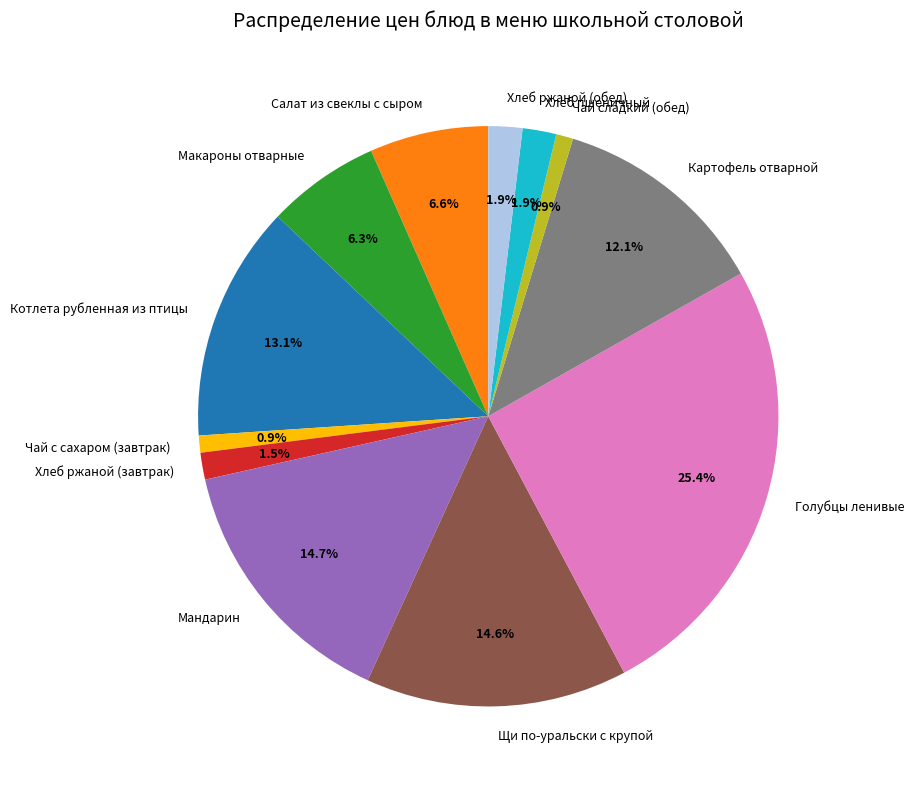

Which category has the biggest portion of the pie?

Голубцы ленивые